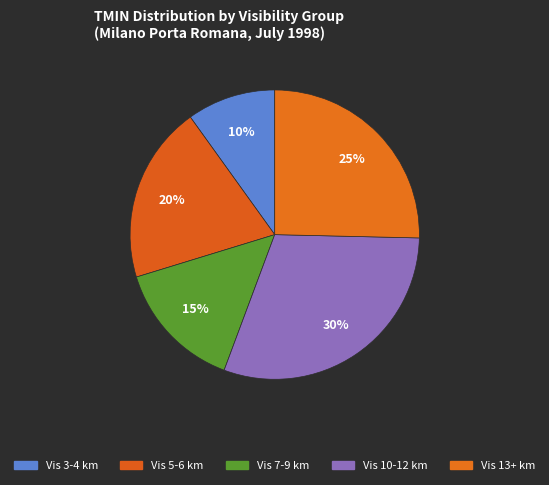

Rank the categories by value from lowest to highest.

Vis 3-4 km, Vis 7-9 km, Vis 5-6 km, Vis 13+ km, Vis 10-12 km